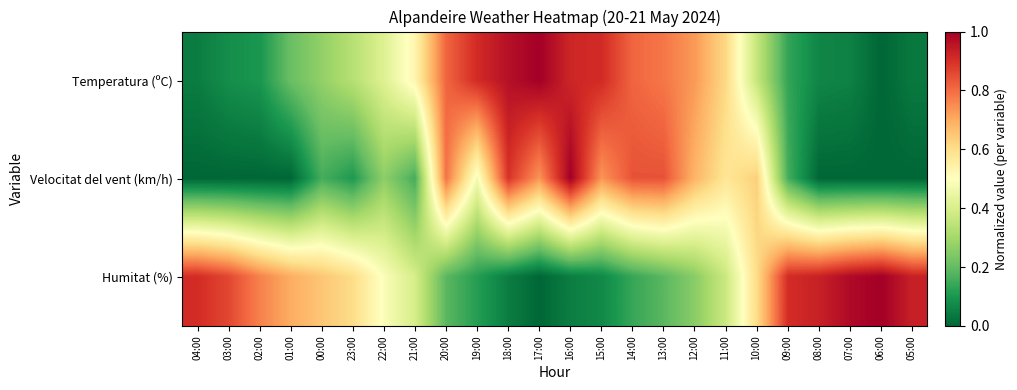

Reading right to left, list all the values displayed in this chart.

Temperatura (ºC): 05:00=0.0	06:00=0.0	07:00=0.1	08:00=0.1	09:00=0.1	10:00=0.4	11:00=0.6	12:00=0.7	13:00=0.8	14:00=0.8	15:00=0.9	16:00=0.9	17:00=1.0	18:00=1.0	19:00=0.9	20:00=0.8	21:00=0.5	22:00=0.4	23:00=0.3	00:00=0.3	01:00=0.2	02:00=0.1	03:00=0.1	04:00=0.0
Velocitat del vent (km/h): 05:00=0.0	06:00=0.0	07:00=0.0	08:00=0.0	09:00=0.2	10:00=0.6	11:00=0.6	12:00=0.7	13:00=0.8	14:00=0.8	15:00=0.7	16:00=1.0	17:00=0.7	18:00=0.9	19:00=0.5	20:00=0.8	21:00=0.2	22:00=0.3	23:00=0.1	00:00=0.2	01:00=0.0	02:00=0.0	03:00=0.0	04:00=0.0
Humitat (%): 05:00=0.9	06:00=1.0	07:00=1.0	08:00=0.9	09:00=0.9	10:00=0.6	11:00=0.4	12:00=0.3	13:00=0.2	14:00=0.1	15:00=0.1	16:00=0.0	17:00=0.0	18:00=0.0	19:00=0.1	20:00=0.2	21:00=0.4	22:00=0.5	23:00=0.6	00:00=0.7	01:00=0.7	02:00=0.8	03:00=0.9	04:00=0.9